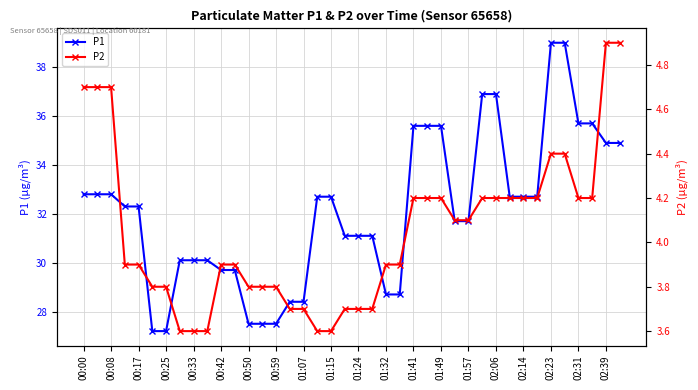

What is the value of the P2 point at the 18th from the left?

3.6